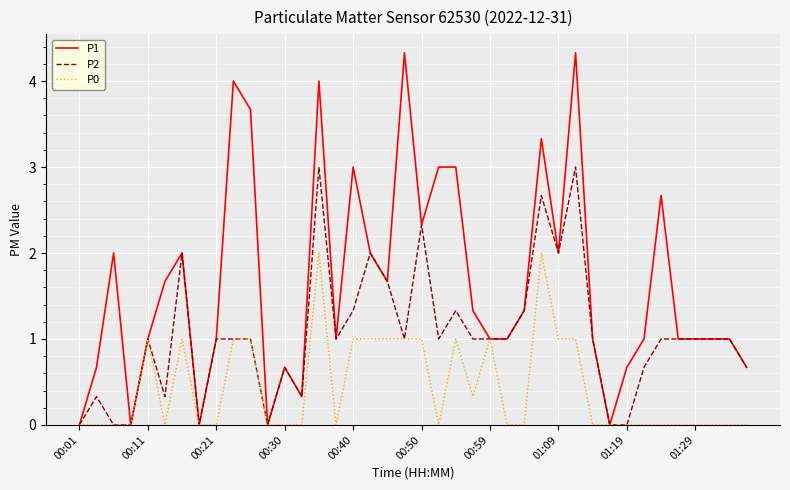

What are all the series names shown in the legend?

P1, P2, P0